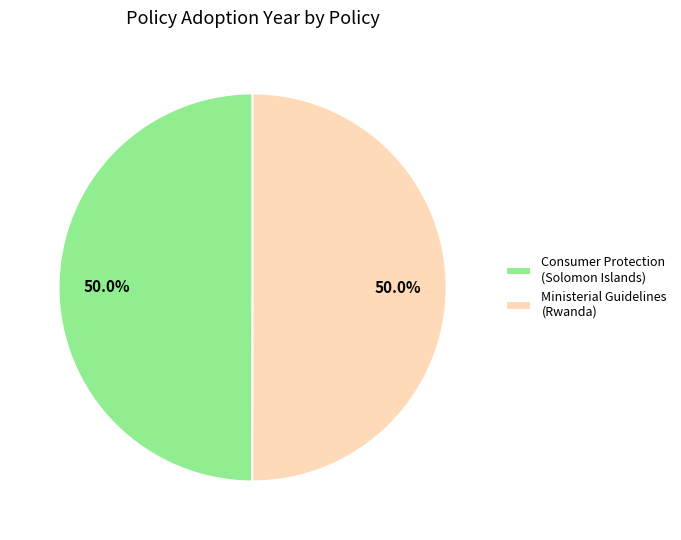

Approximately how many times larger is the value at Ministerial Guidelines (Rwanda) compared to Consumer Protection (Solomon Islands)?

1.0